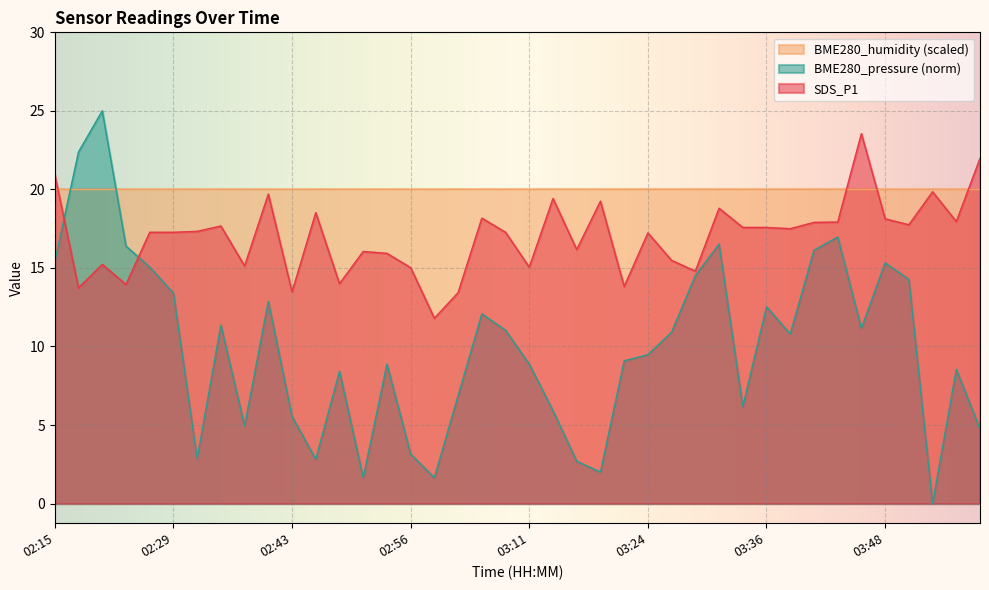

What is the maximum value shown in the chart?

25.0